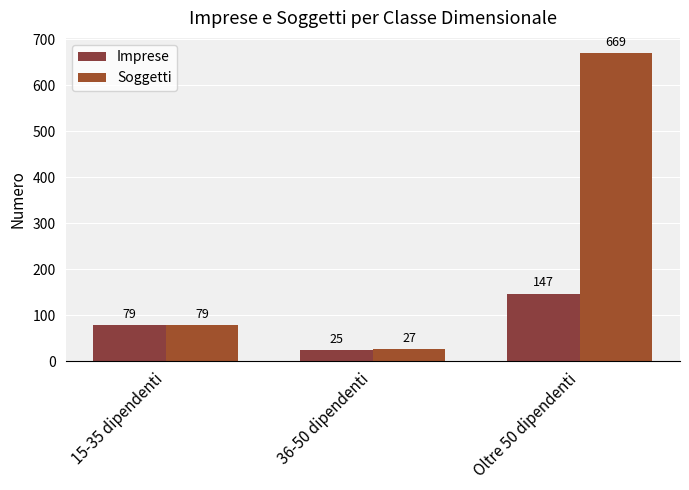

Between 15-35 dipendenti and 36-50 dipendenti, which is larger?

15-35 dipendenti